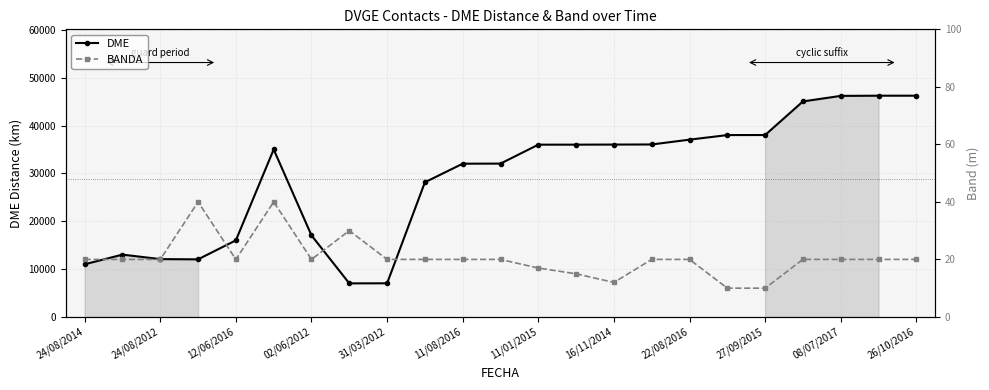

What is the difference between the maximum and second lowest values in the DME series?

39217